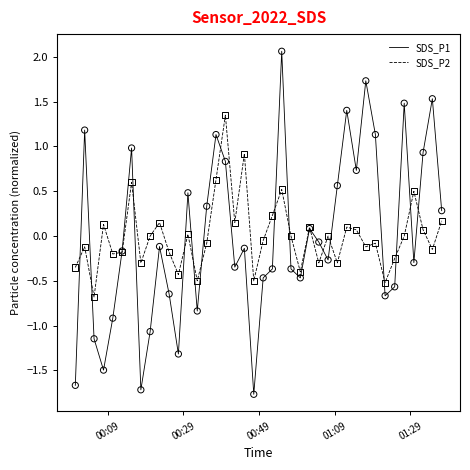

List the series in order of their peak value, highest first.

SDS_P1, SDS_P2